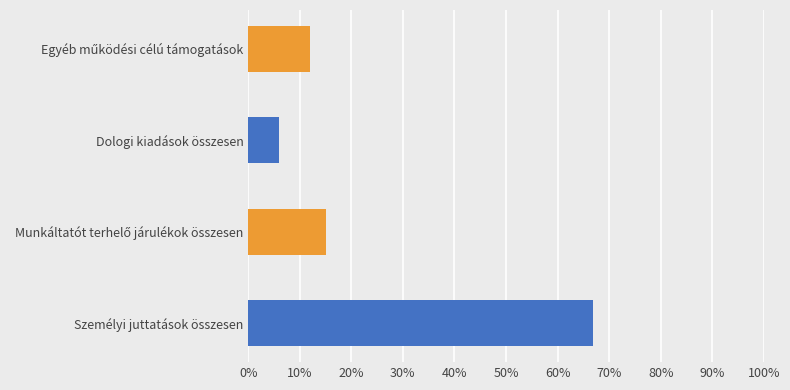

What is the maximum value shown in the chart?

0.7